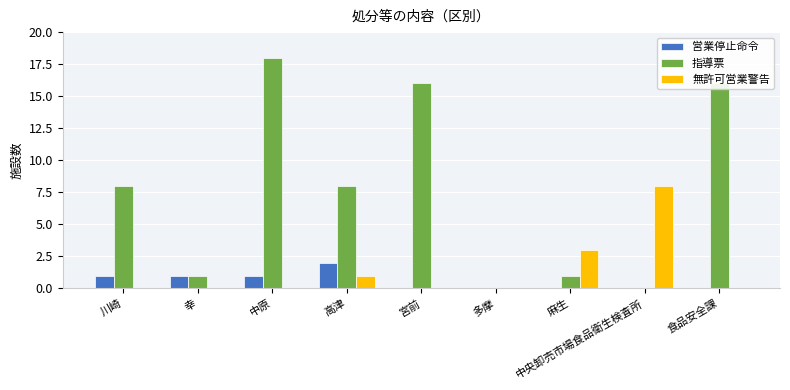

Are the bars horizontal?

No